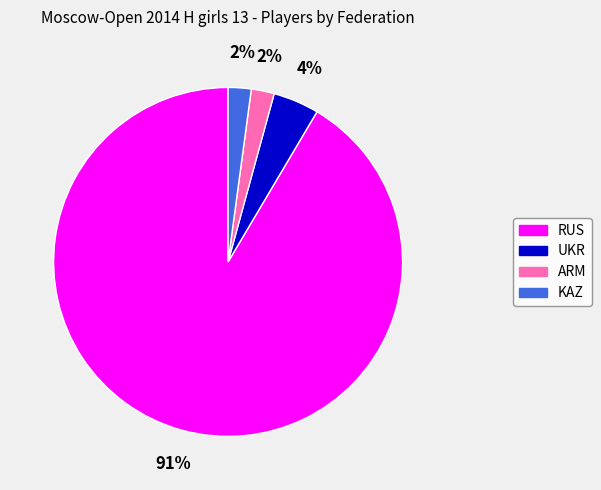

What percentage is the ARM slice, to the nearest percent?

2%